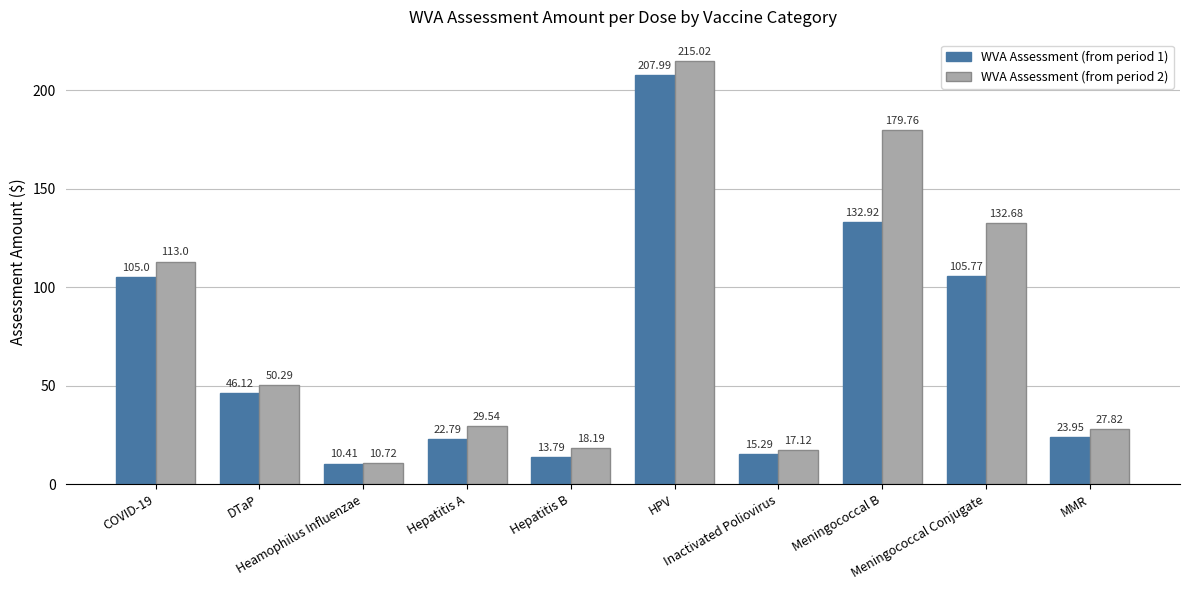

How many values in the WVA Assessment (from period 2) series are below 50?

5